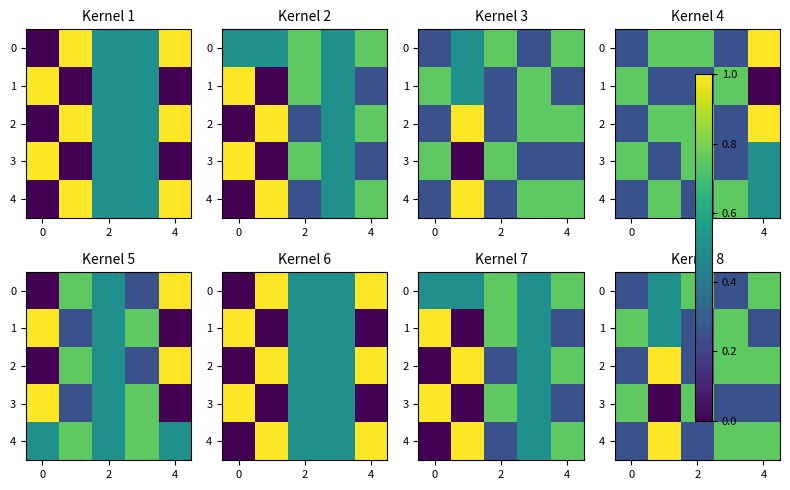

How many values in 3 are above zero?

4